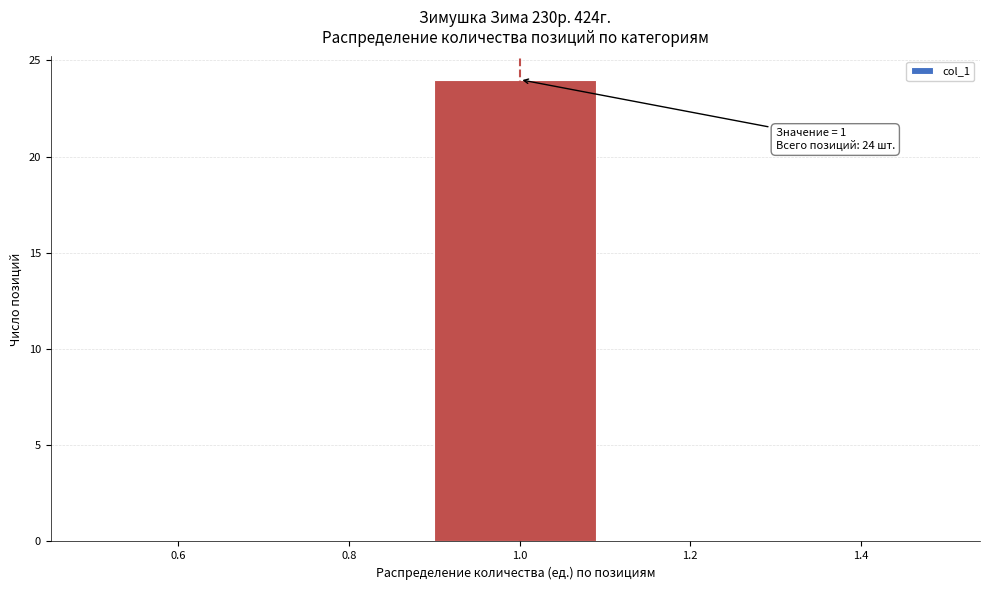

Which range on the x-axis has the tallest bar?

0.9 to 1.1